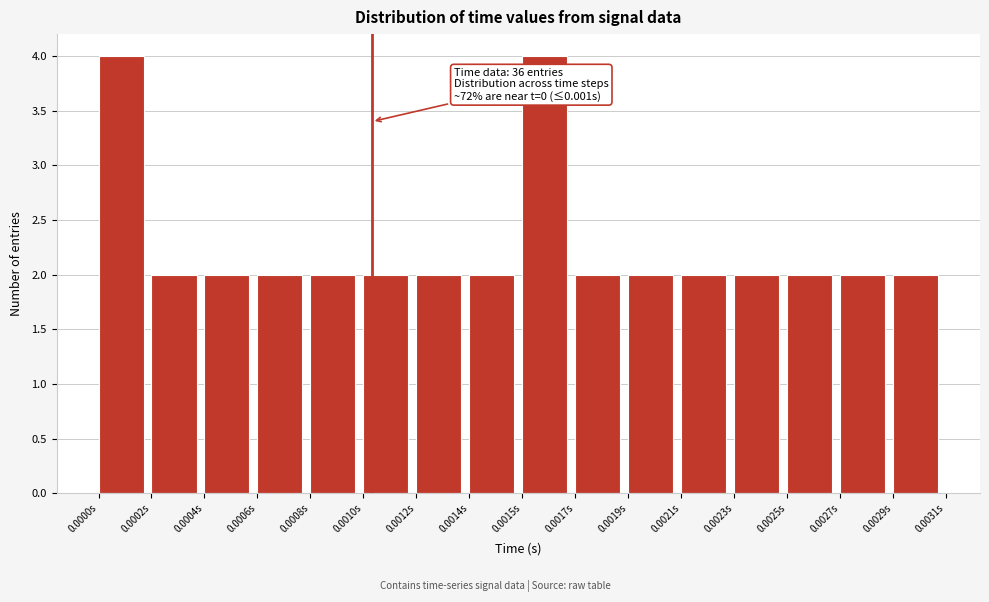

Reading left to right, what are all the values shown in this chart?

0.0000s=4	0.0002s=2	0.0004s=2	0.0006s=2	0.0008s=2	0.0010s=2	0.0012s=2	0.0014s=2	0.0015s=4	0.0017s=2	0.0019s=2	0.0021s=2	0.0023s=2	0.0025s=2	0.0027s=2	0.0029s=2